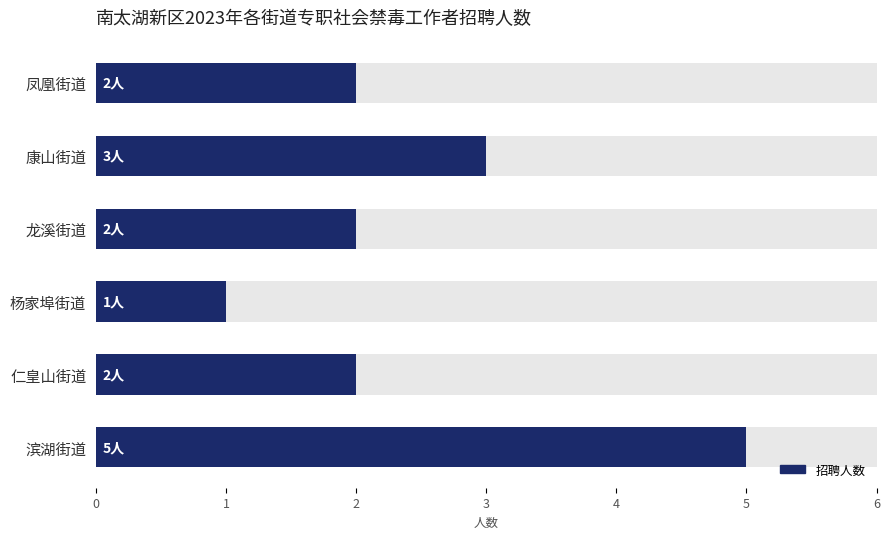

List the labels in order of value, smallest first.

杨家埠街道, 凤凰街道, 龙溪街道, 仁皇山街道, 康山街道, 滨湖街道